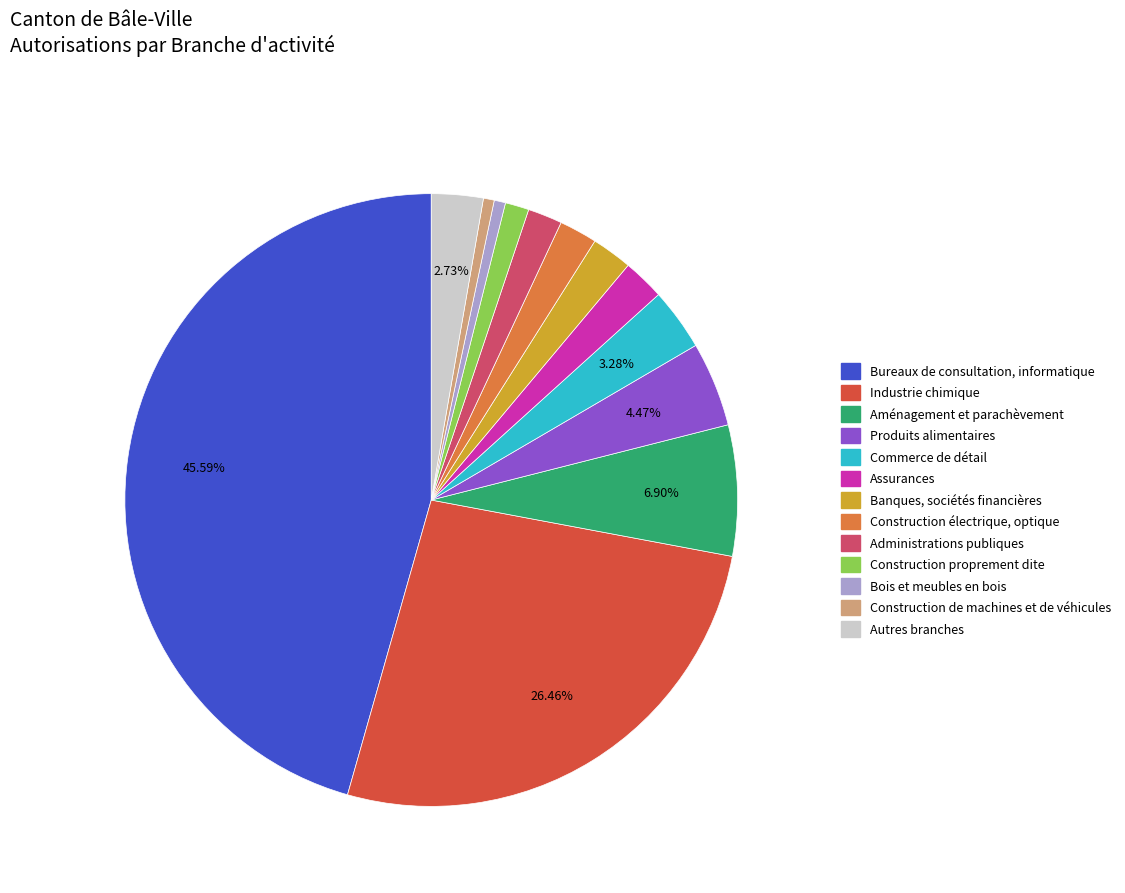

To the nearest percent, what is the average slice percentage?

8%